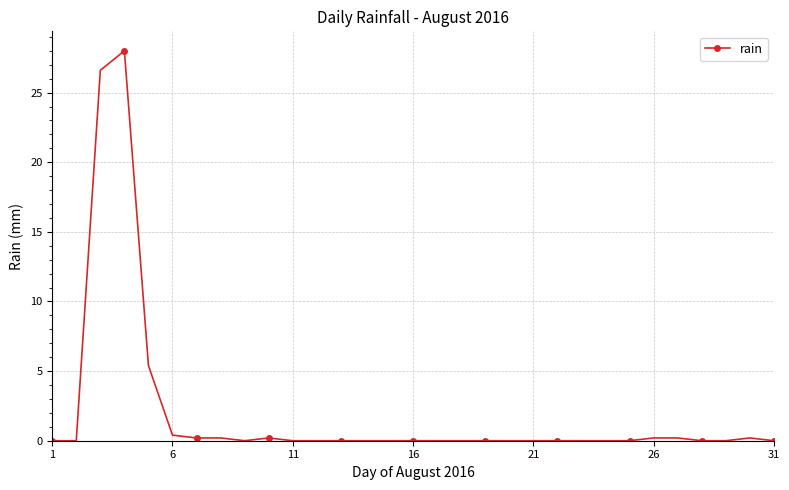

True or false: there are more than 1 points higher than both neighbors.

True